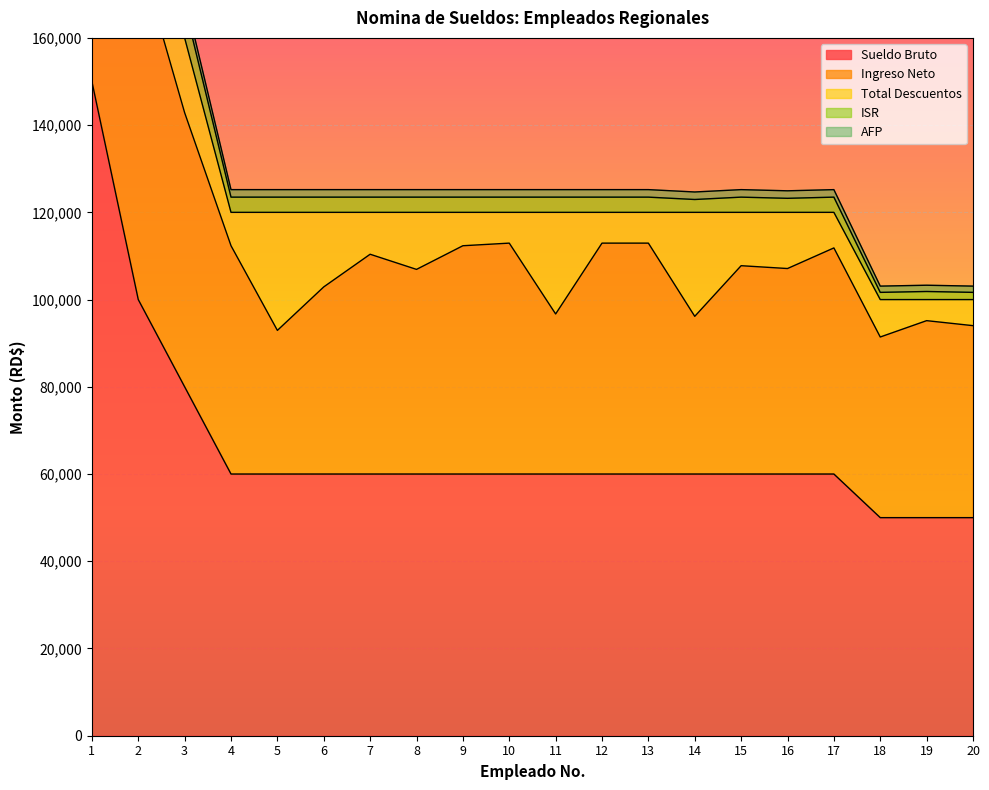

The value of Sueldo Bruto at 20 is 50000. True or false?

True